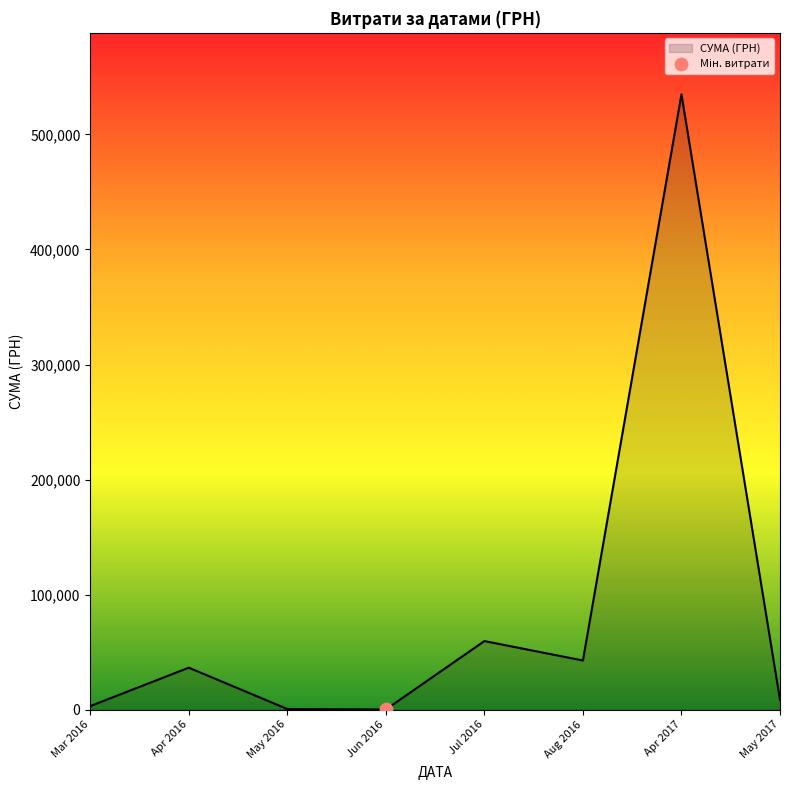

Approximately how many times larger is the value at Aug 2016 compared to Apr 2016?

1.2